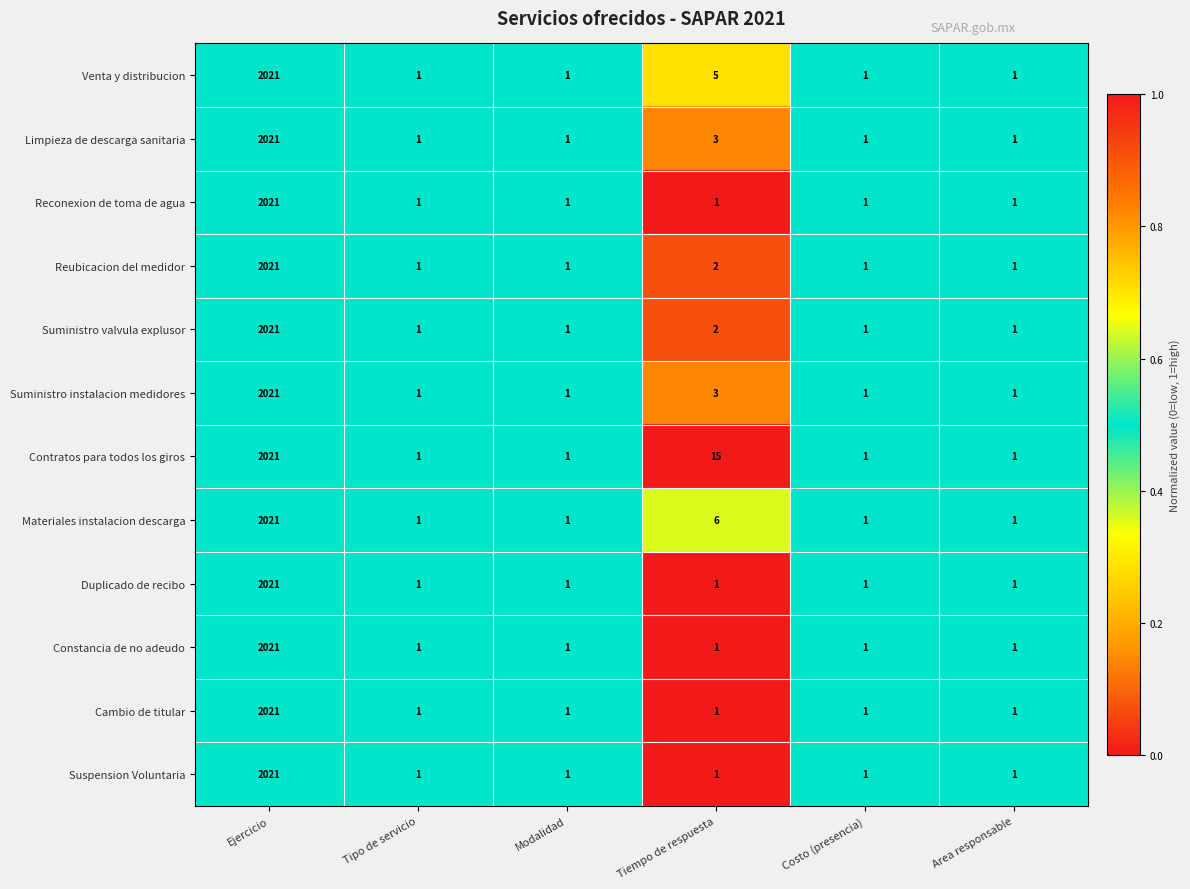

The Venta y distribucion series shows 1 at Costo (presencia). True or false?

True